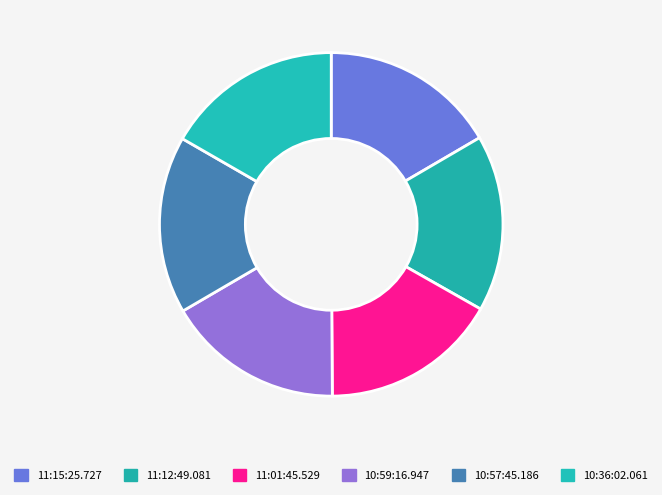

To the nearest percent, what percentage of the pie is 11:15:25.727?

17%